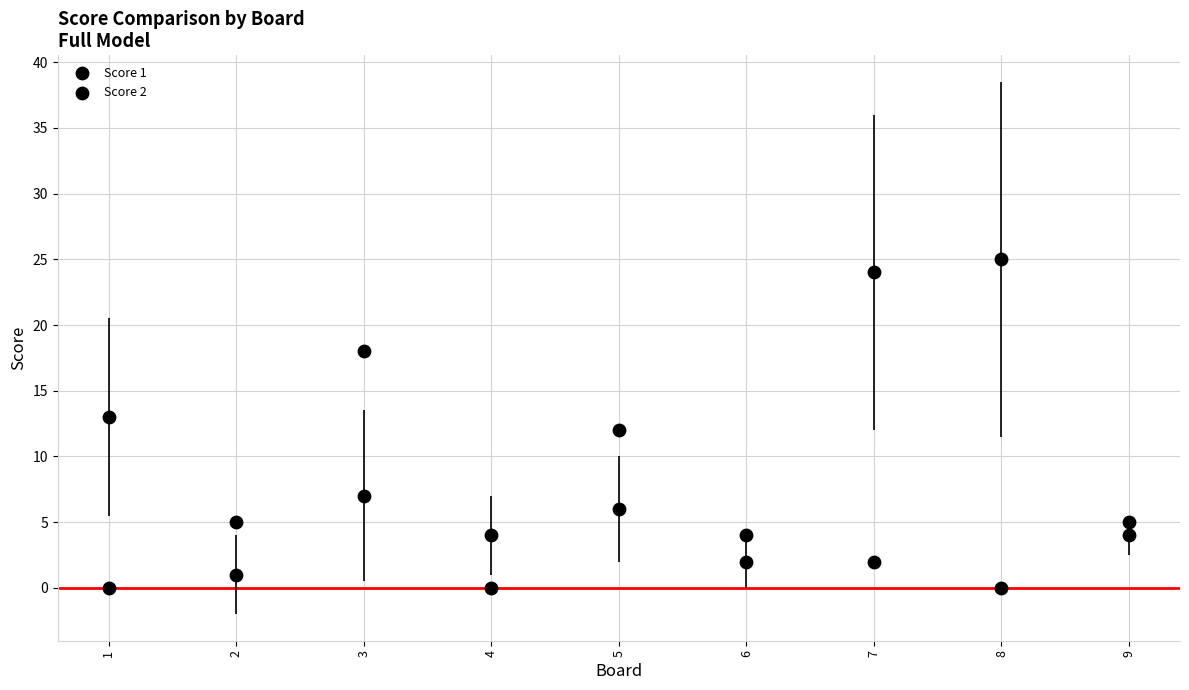

Count the number of points in this scatter plot.

18